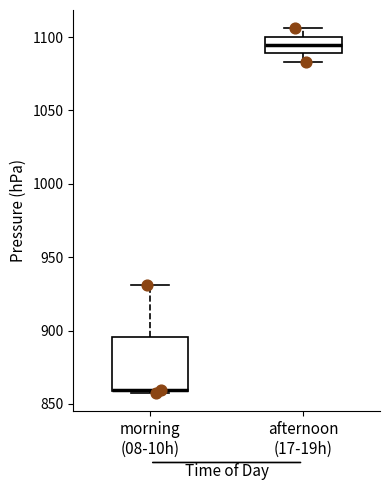

Reading left to right, read every box against the y-axis: the position of its median line, the range the box covers, and the ends of its whiskers. The values are not printed on the chart, so give them approximately, as read against the axis.

morning (08-10h): median 860 (drawn on the box's lower edge), box 860 to 895, whiskers 860 to 930
afternoon (17-19h): median 1095, box 1090 to 1100, whiskers 1085 to 1105